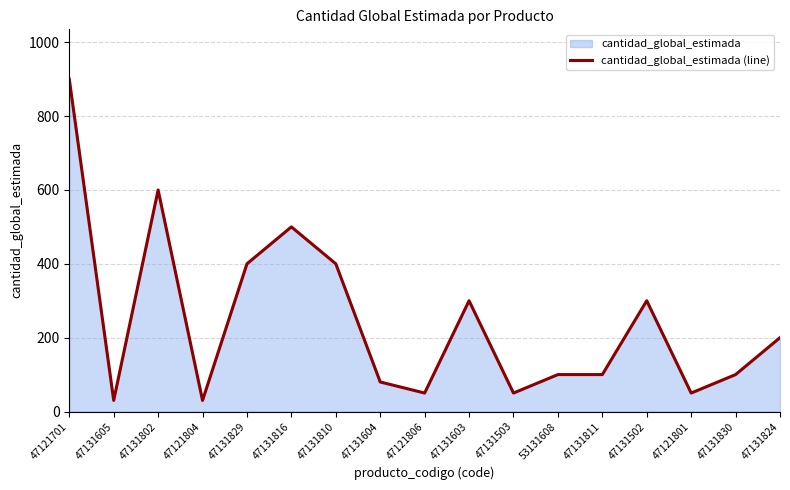

True or false: the data shows 100 at 47131830.

True